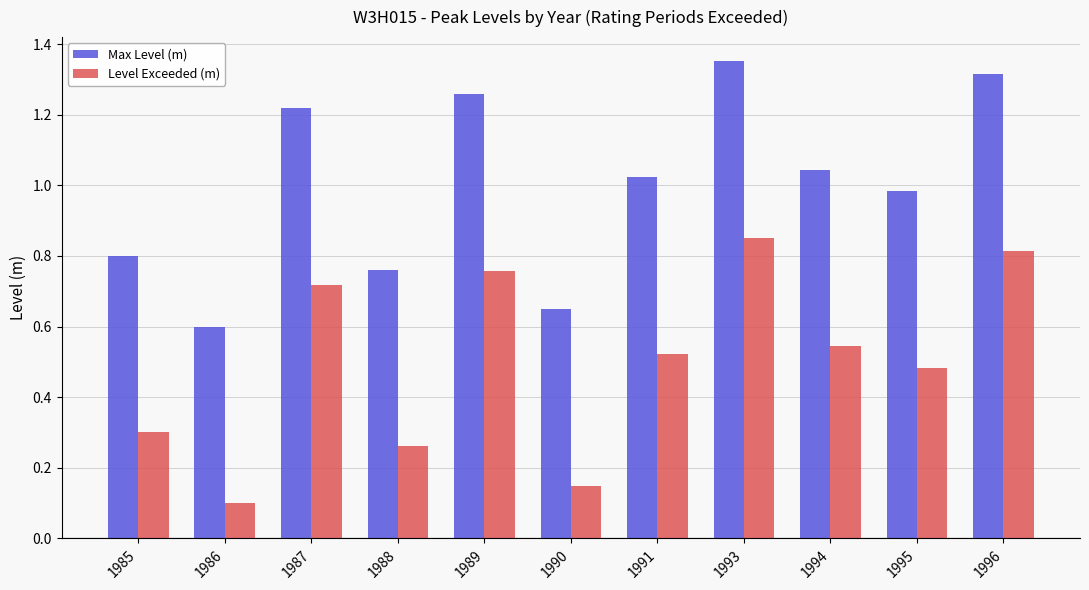

What is the sum of all Level Exceeded (m) values?

5.5